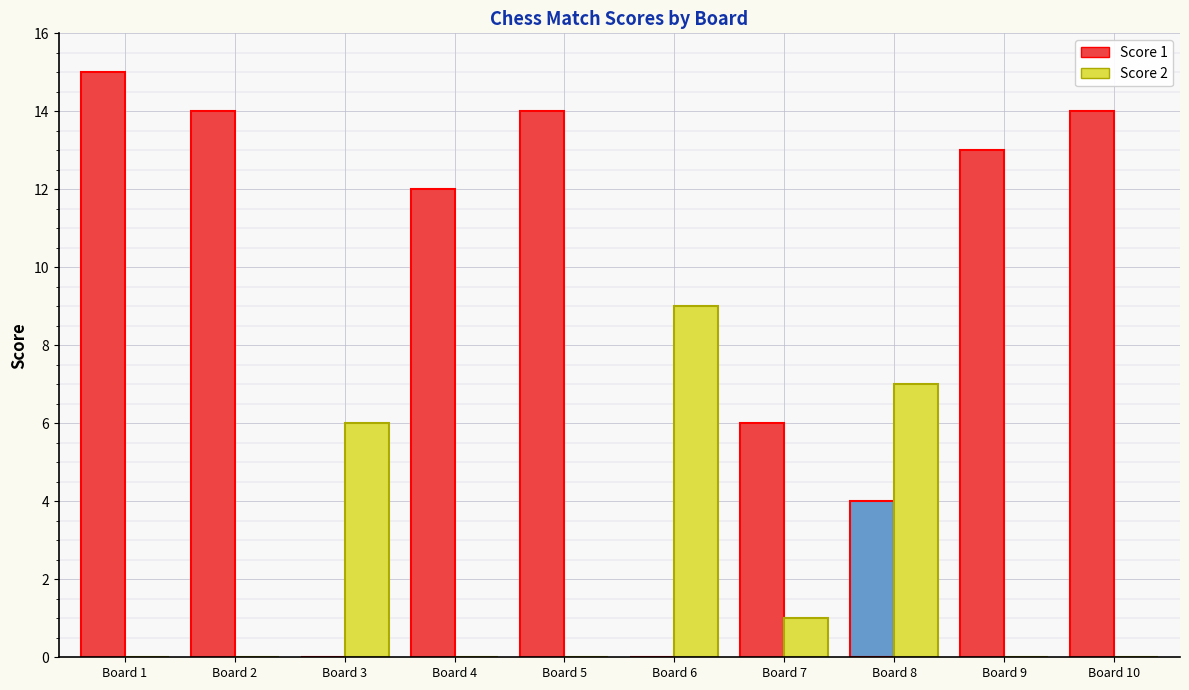

What is the sum of all Score 2 values?

23